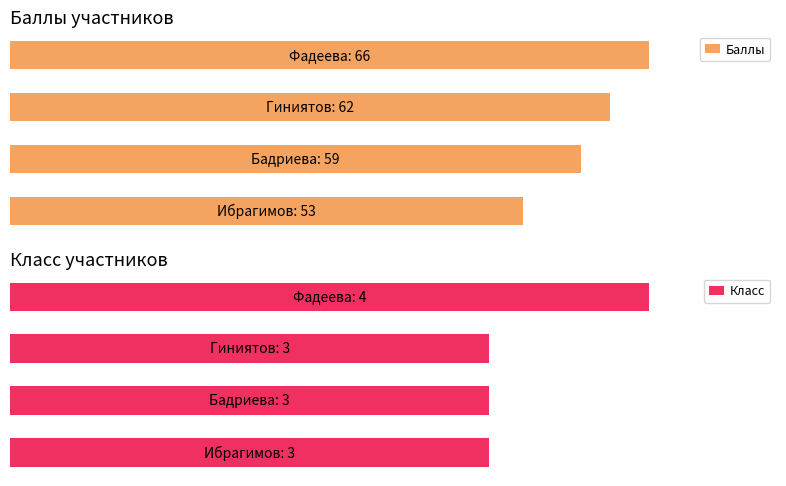

What is the value of the Класс bar at the 3rd from the left?

3